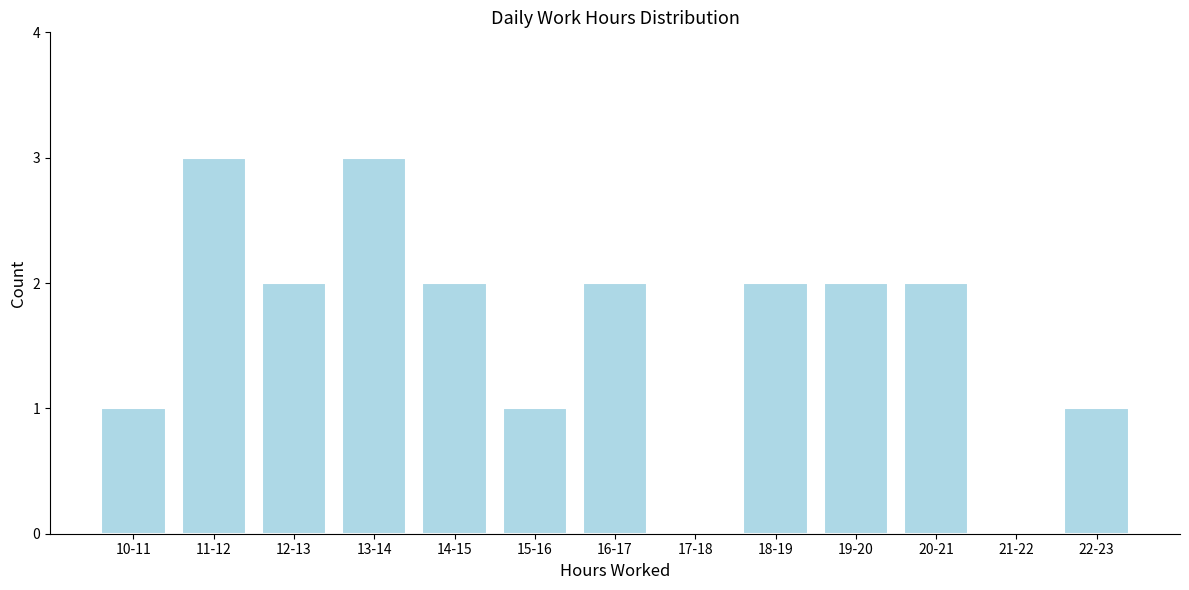

Reading left to right, list all the values displayed in this chart.

10-11=1	11-12=3	12-13=2	13-14=3	14-15=2	15-16=1	16-17=2	17-18=0	18-19=2	19-20=2	20-21=2	21-22=0	22-23=1